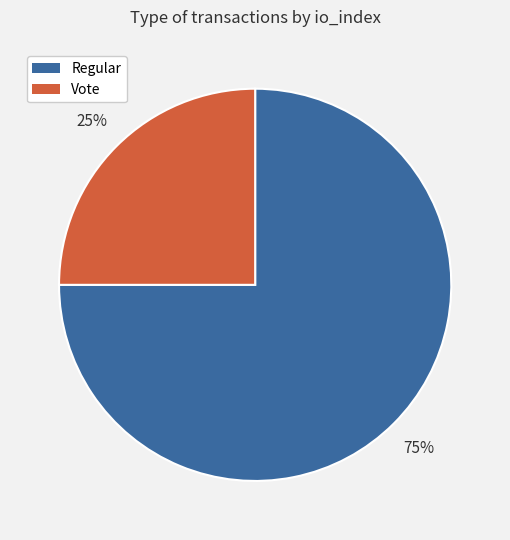

To the nearest percent, what is the difference between the largest and smallest slice percentages?

50%